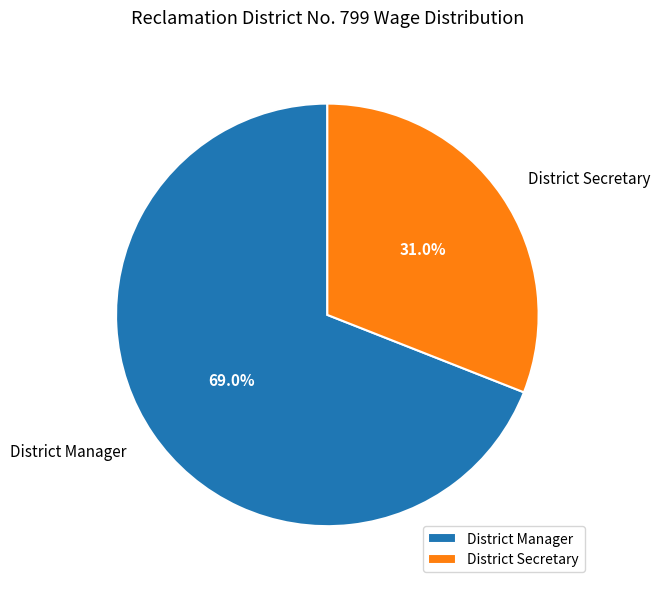

Rank the categories by value from lowest to highest.

District Secretary, District Manager